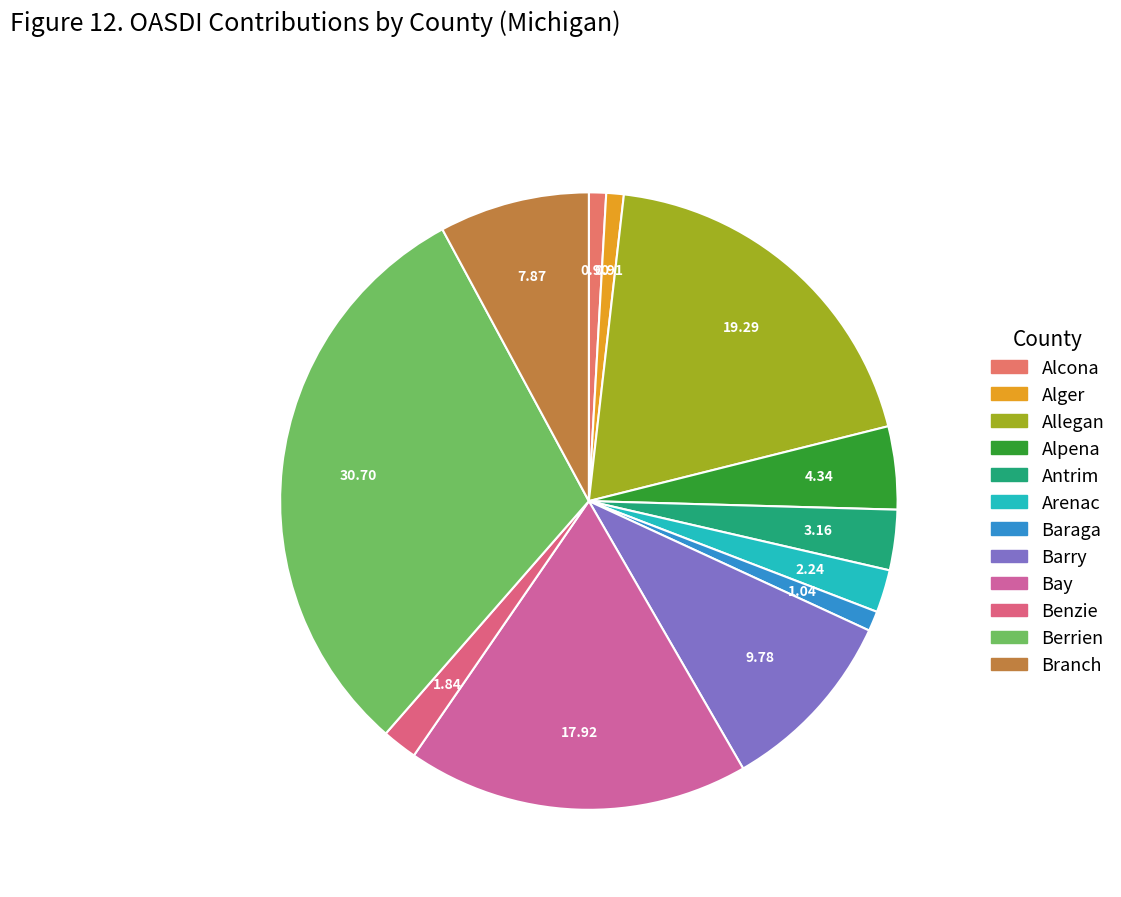

Combined, do Allegan and Barry account for over 50%?

No